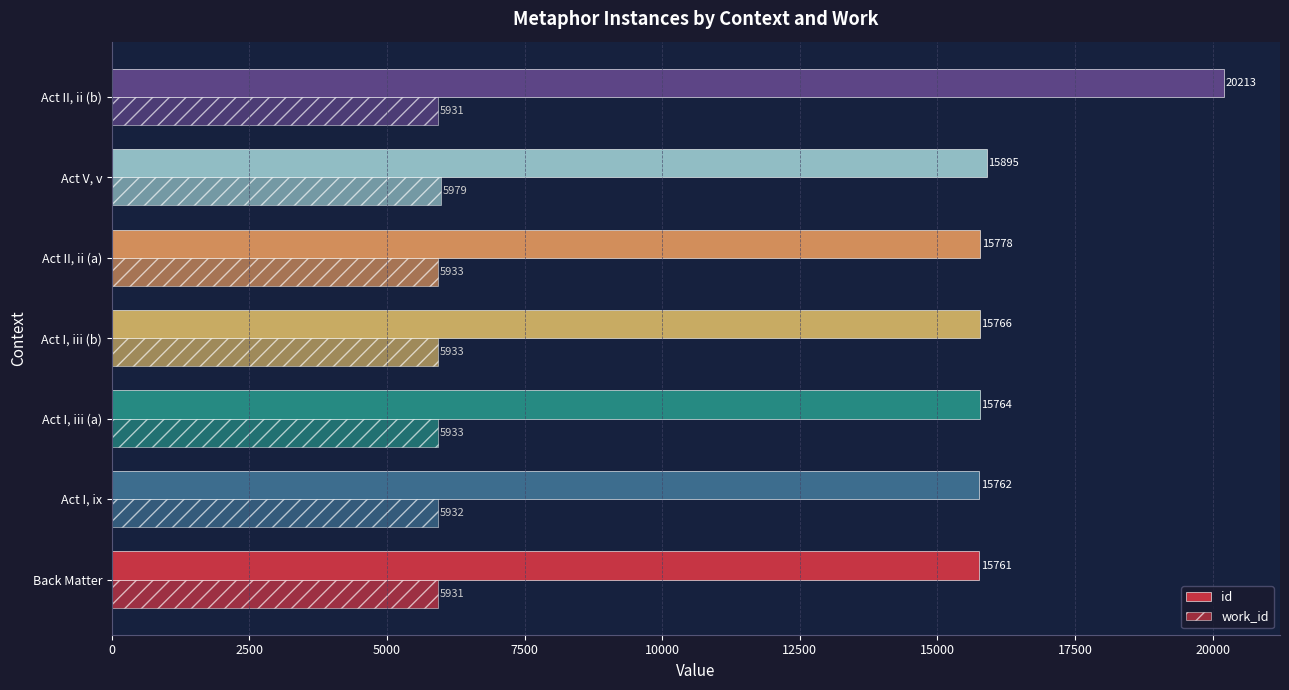

Count the number of data series in this chart.

2